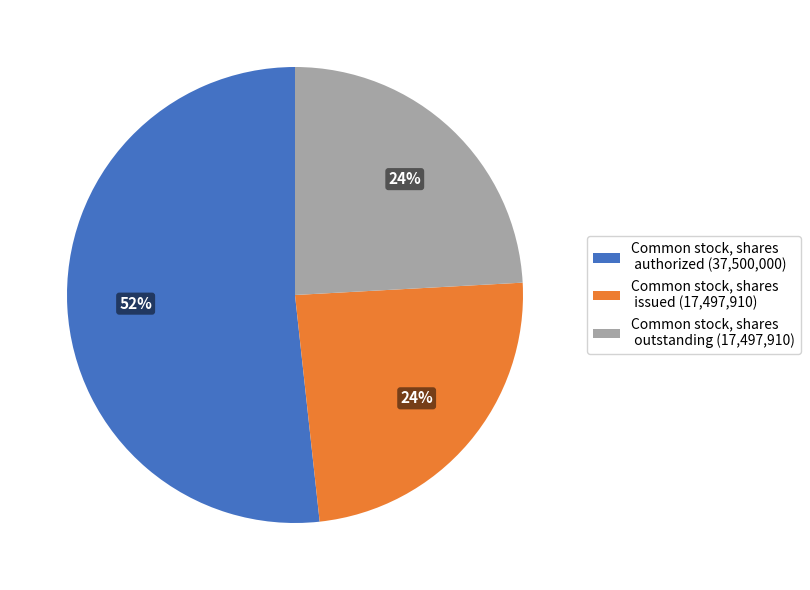

To the nearest percent, what percentage of the pie is Common stock, shares outstanding?

24%